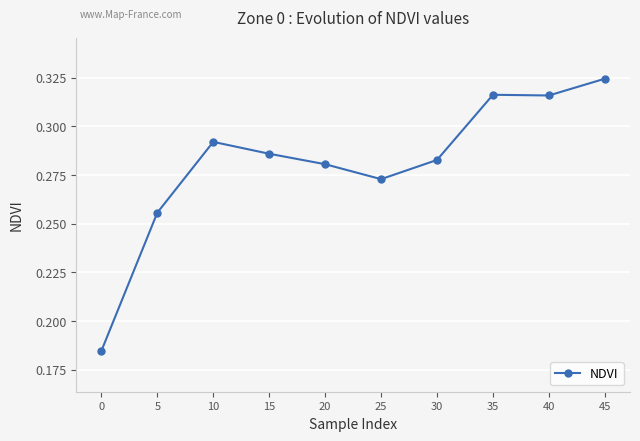

True or false: the data shows 0.1 at 40.

False